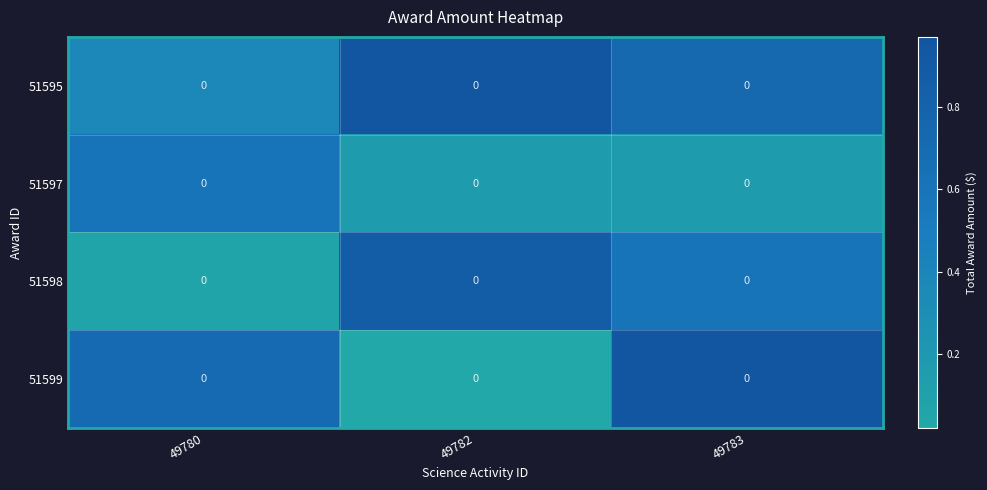

What is the sum of the 51597 values at 49783 and 49782?

0.3